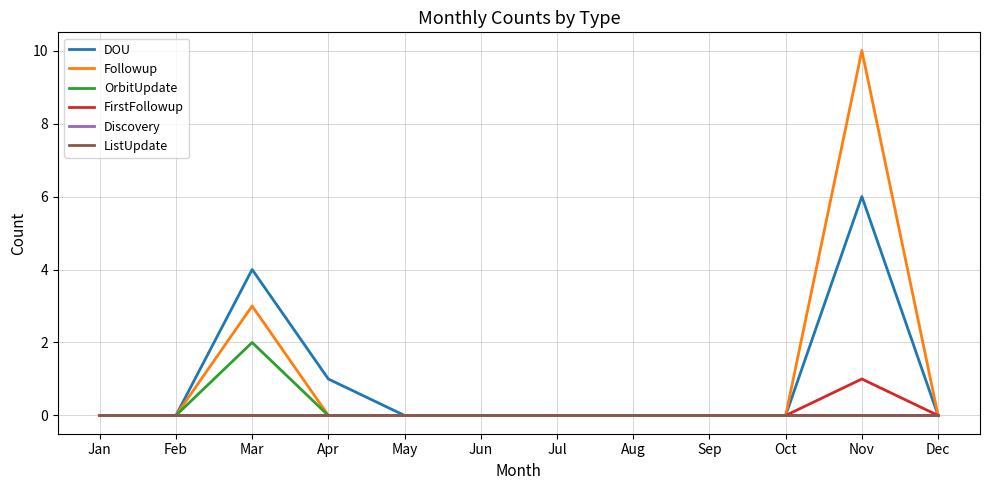

Between Jun and Sep, which is larger?

Jun